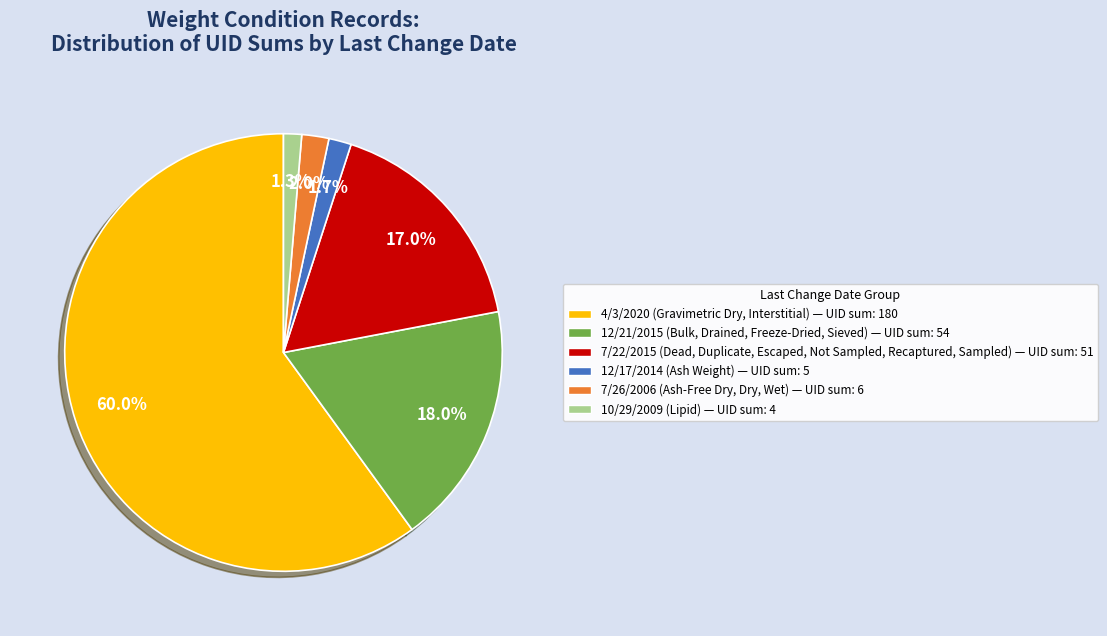

Rank the categories by value from highest to lowest.

4/3/2020 (Gravimetric Dry, Interstitial) — UID sum: 180, 12/21/2015 (Bulk, Drained, Freeze-Dried, Sieved) — UID sum: 54, 7/22/2015 (Dead, Duplicate, Escaped, Not Sampled, Recaptured, Sampled) — UID sum: 51, 7/26/2006 (Ash-Free Dry, Dry, Wet) — UID sum: 6, 12/17/2014 (Ash Weight) — UID sum: 5, 10/29/2009 (Lipid) — UID sum: 4